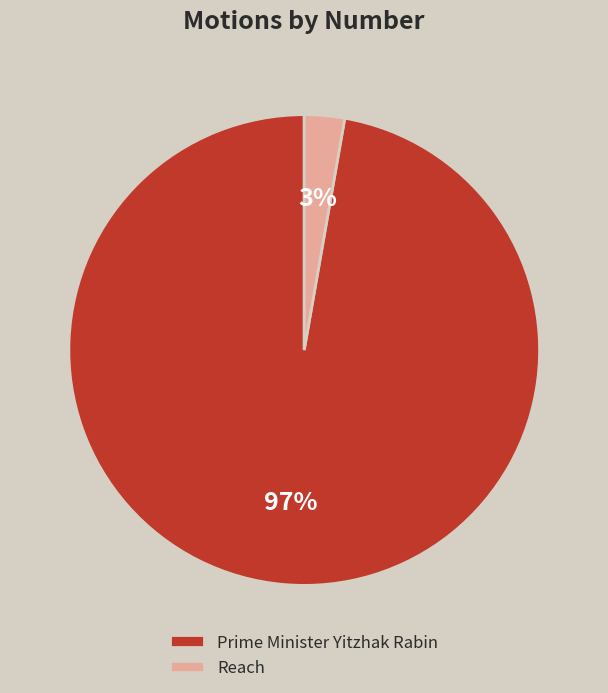

Between Reach and Prime Minister Yitzhak Rabin, which is larger?

Prime Minister Yitzhak Rabin